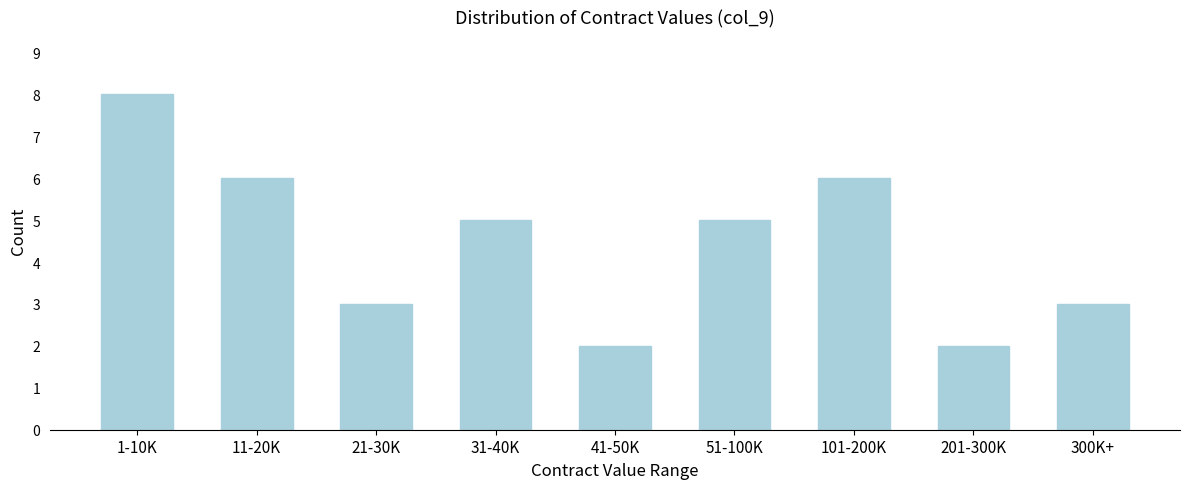

Reading left to right, transcribe all the data shown in this chart.

1-10K=8	11-20K=6	21-30K=3	31-40K=5	41-50K=2	51-100K=5	101-200K=6	201-300K=2	300K+=3